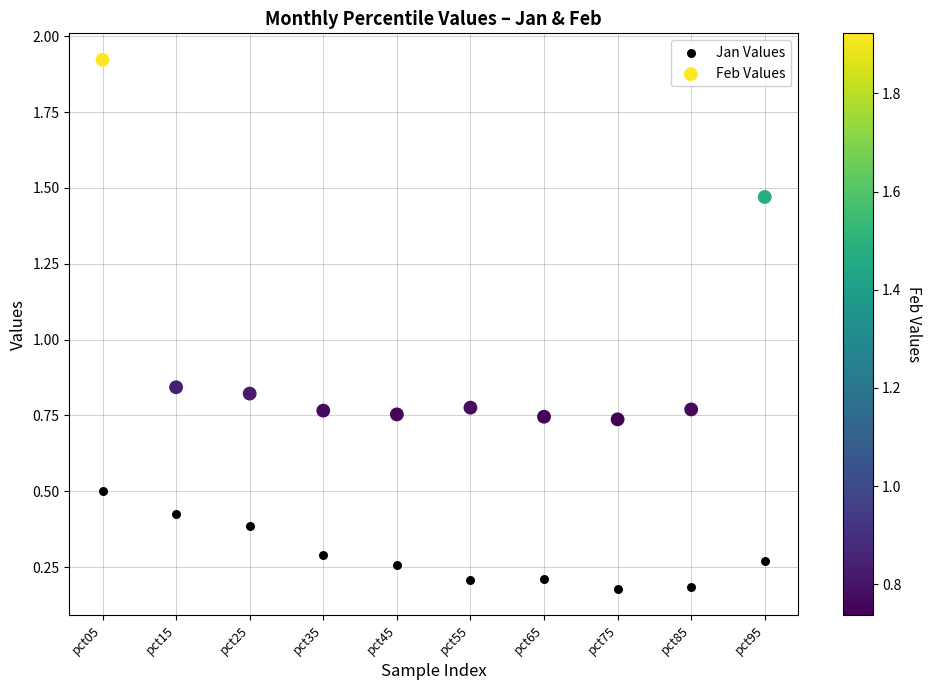

Across all data points, what is the range of Y values (max minus min)?

1.7